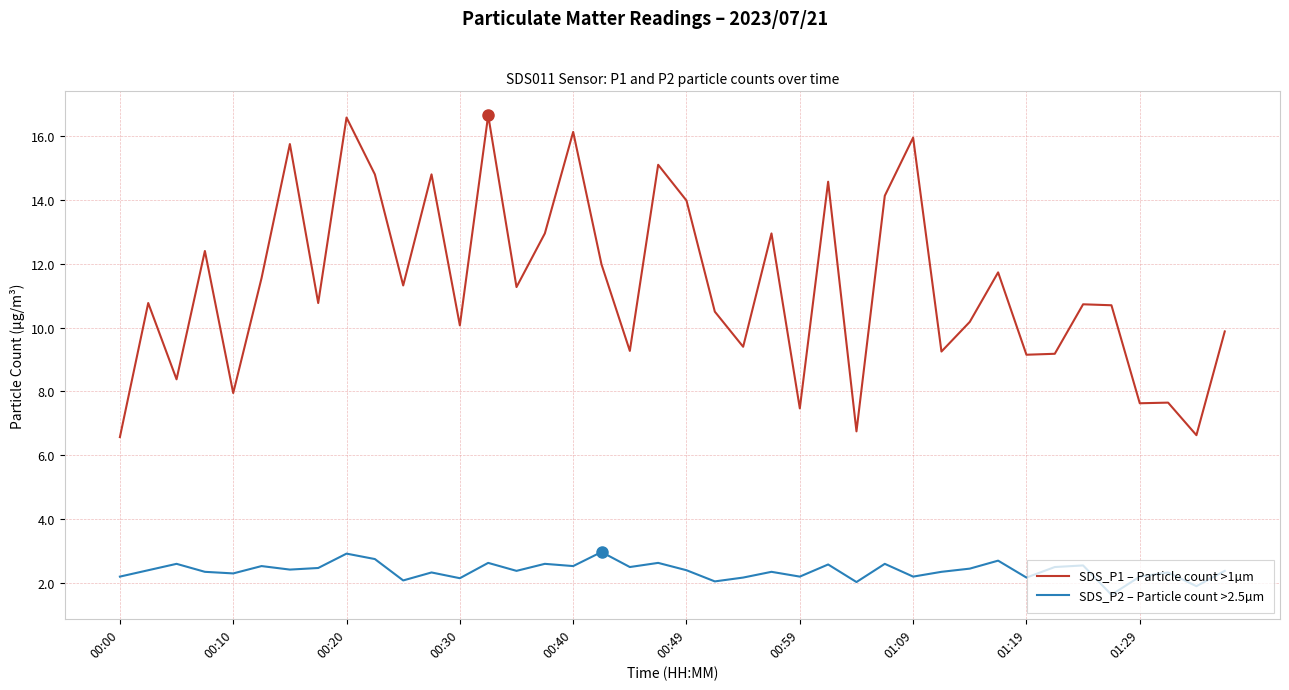

Which series has the widest spread of values?

SDS_P1 – Particle count >1µm